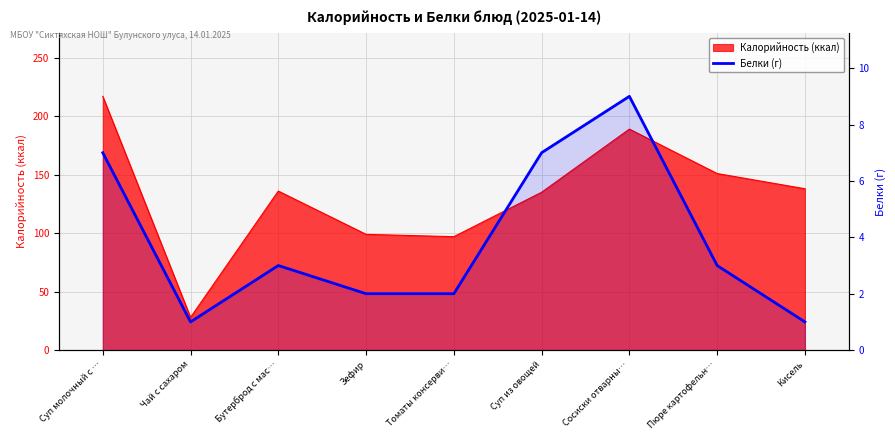

Where is the first local minimum?

Чай с сахаром